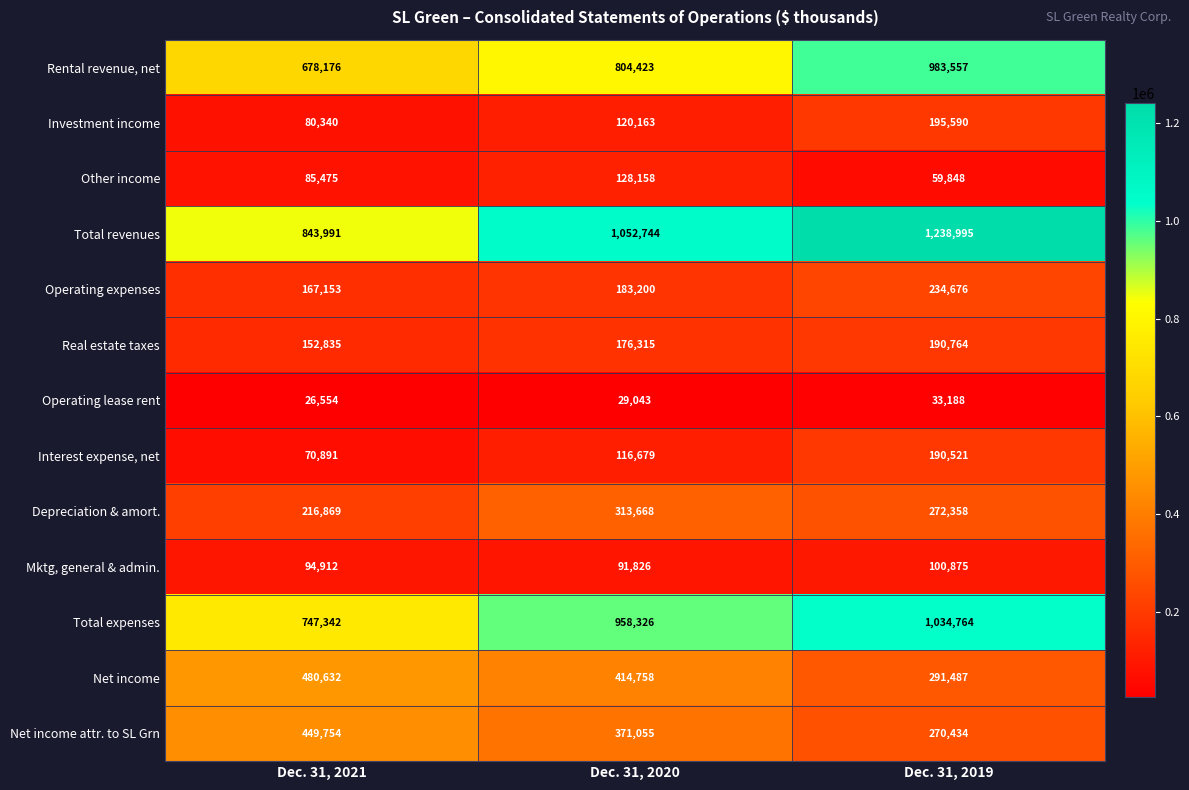

Between Dec. 31, 2021 and Dec. 31, 2019, which series saw the biggest shift?

Total revenues